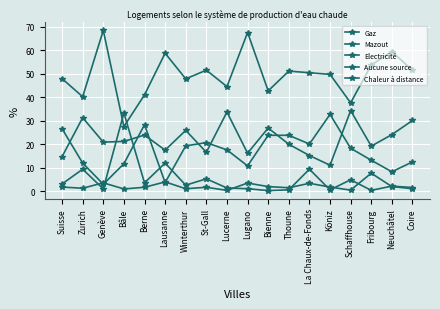

True or false: Chaleur à distance has a value of 4.6 at Winterthur.

False